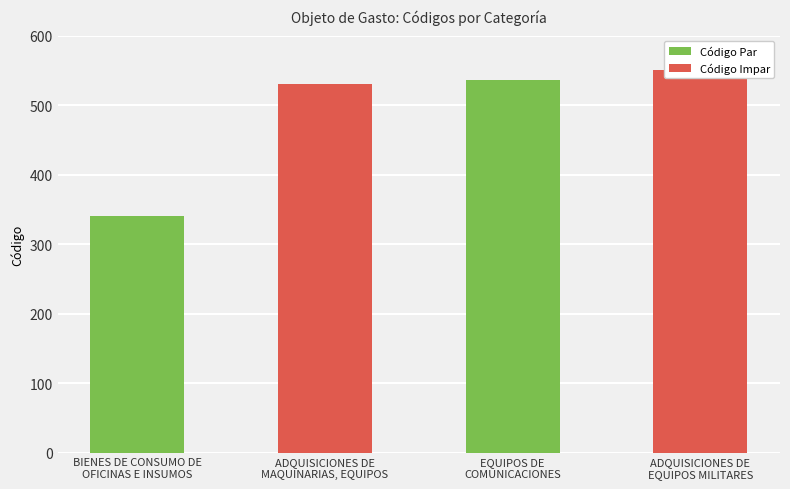

Which label corresponds to the largest value in the chart?

ADQUISICIONES DE
EQUIPOS MILITARES